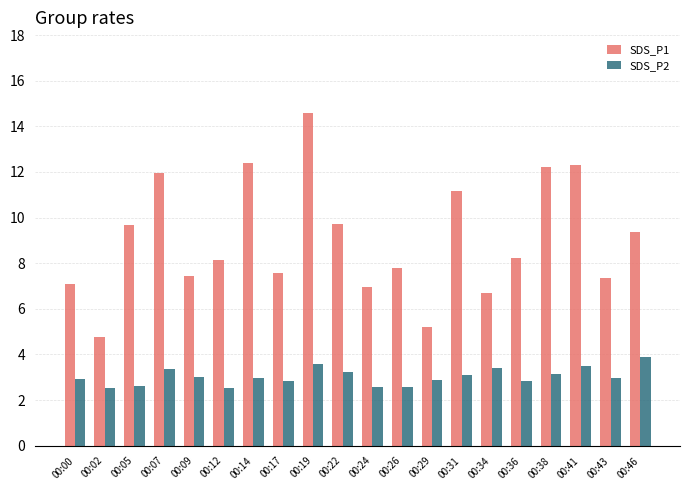

How many bars are there in total?

40